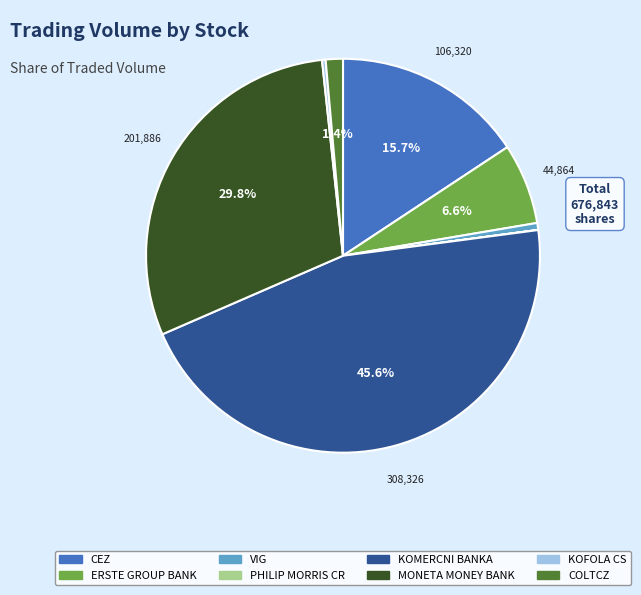

What percentage do CEZ and MONETA MONEY BANK together represent?

45.5%